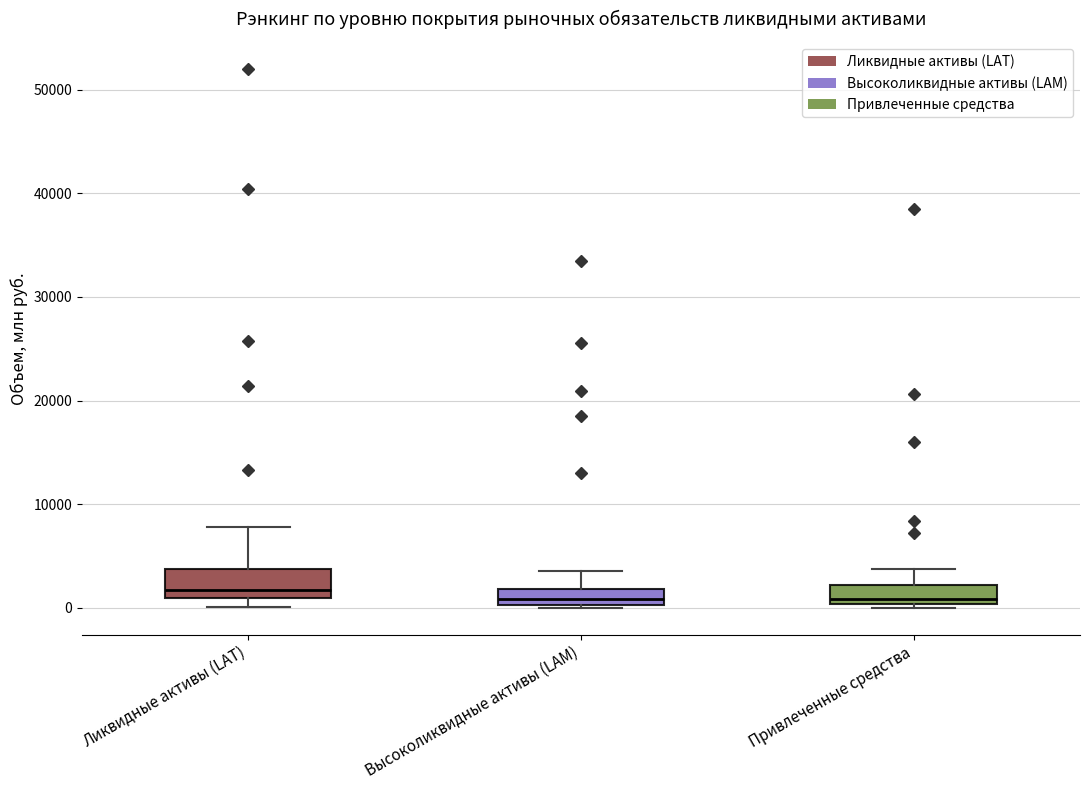

Where does the median line of the box for Ликвидные активы (LAT) sit on the y-axis? The values are not printed on the chart, so give them approximately, as read against the axis.

2000